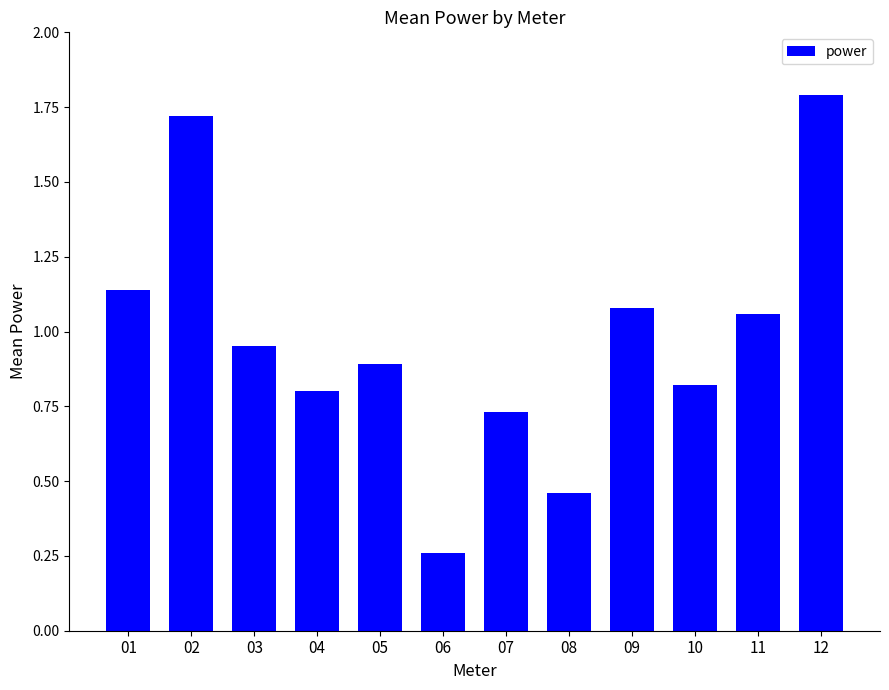

What is the average value?

1.0